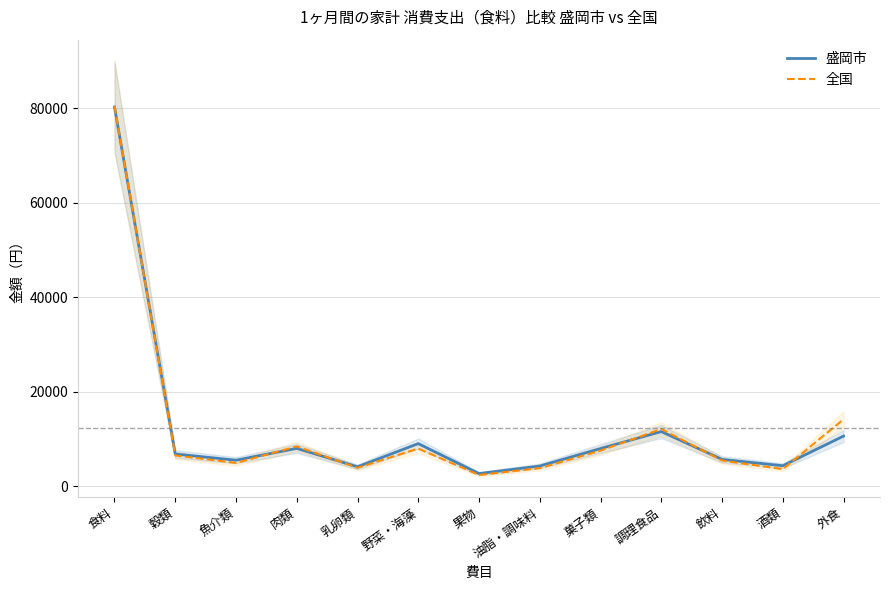

What is the lowest value of the 全国 series?

2347